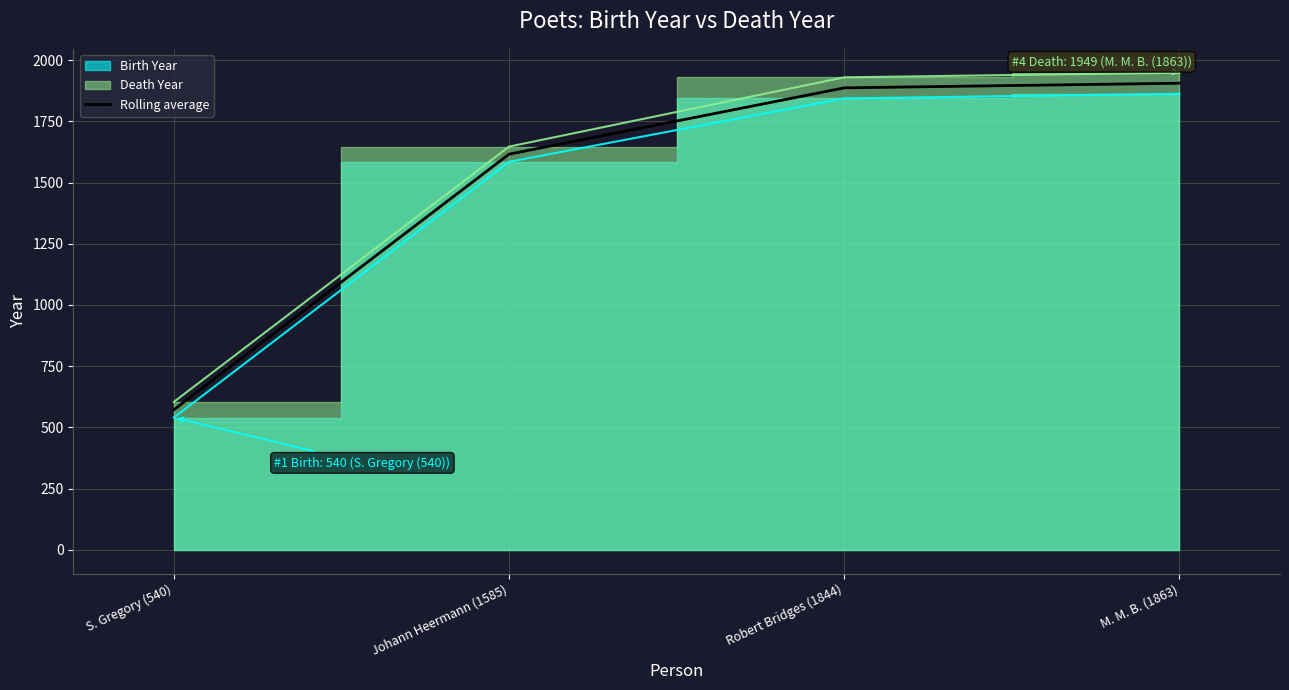

Reading left to right, what are all the values shown in this chart?

572	1616	1887	1906